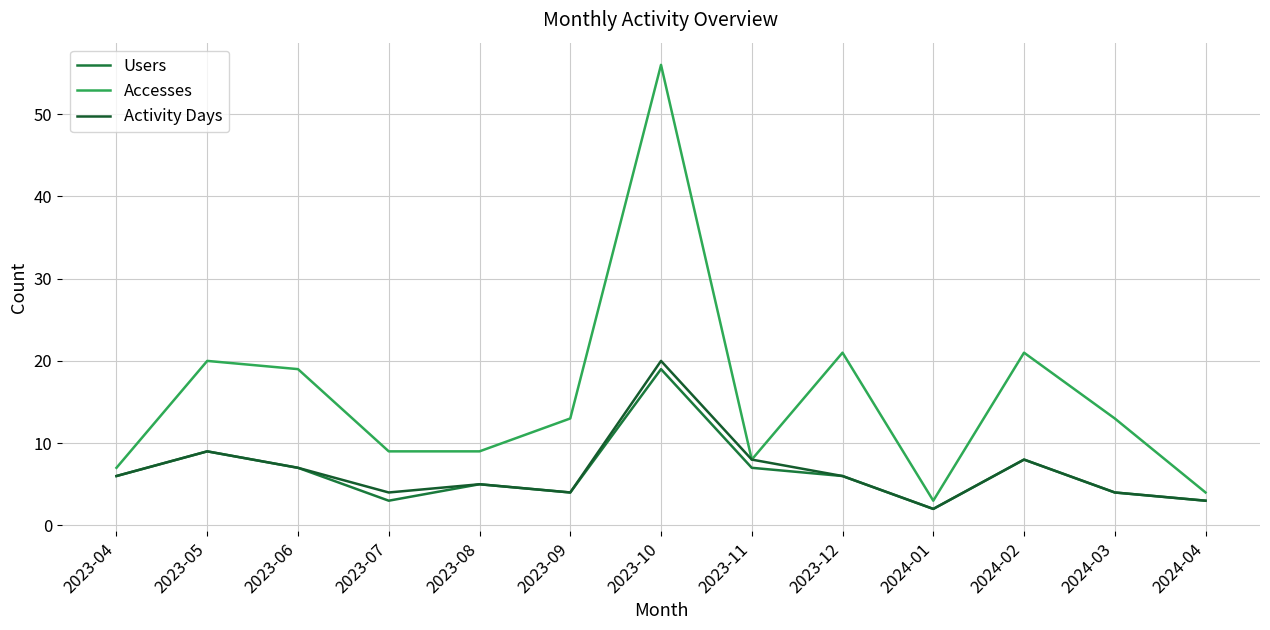

How many lines are shown in the chart?

3